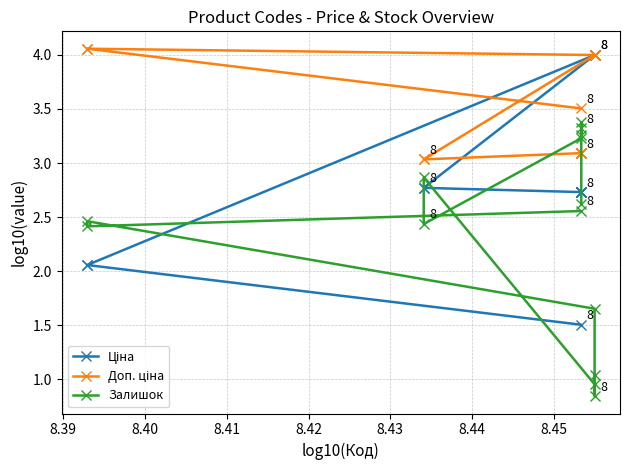

Does the chart display data point markers on the line(s)?

Yes